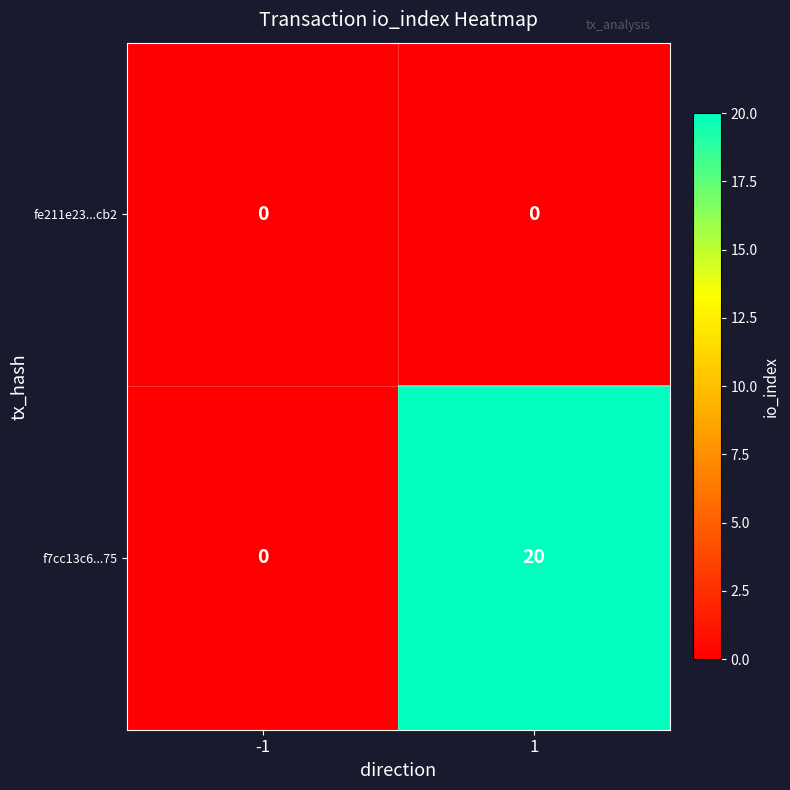

Reading right to left, transcribe all the data shown in this chart.

fe211e23...cb2: 0	0
f7cc13c6...75: 20	0